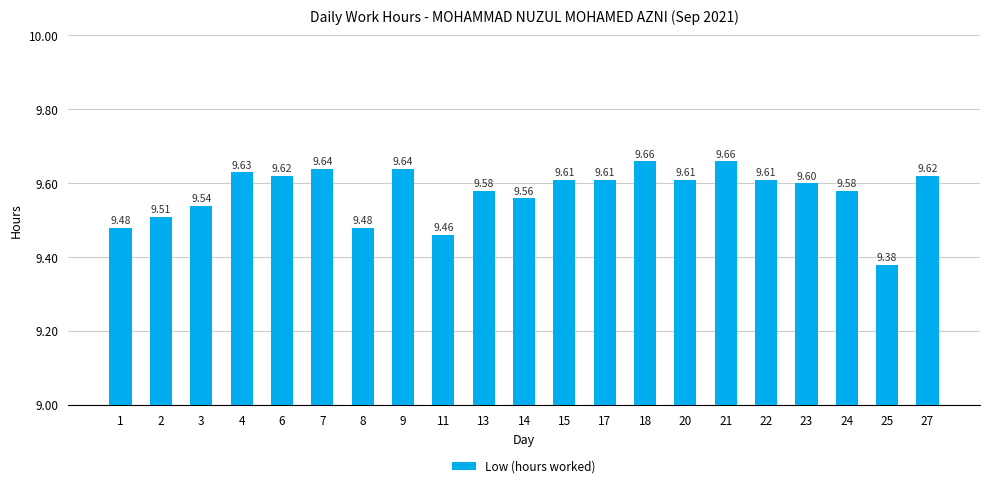

Count the number of categories in the chart.

21